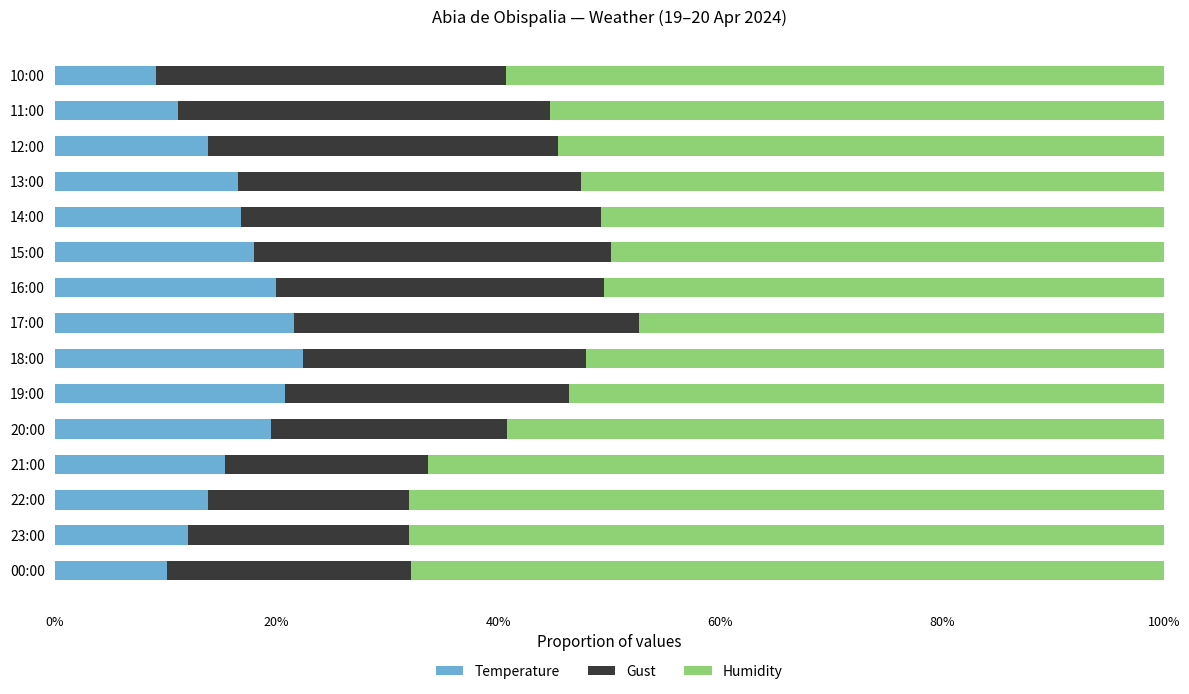

What is the total value across all series at 23:00?

100.0